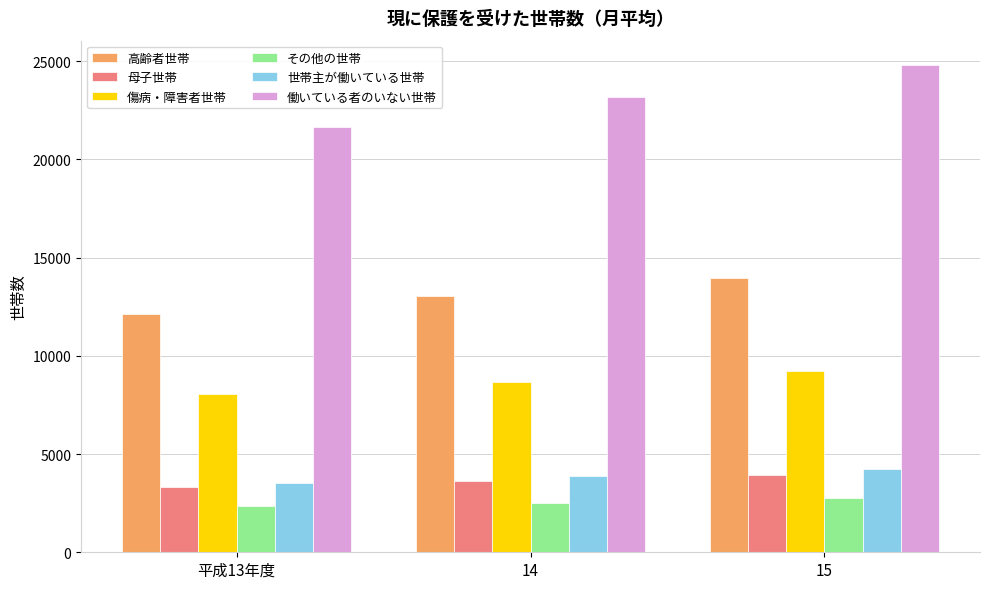

How many categories are shown in the chart?

3